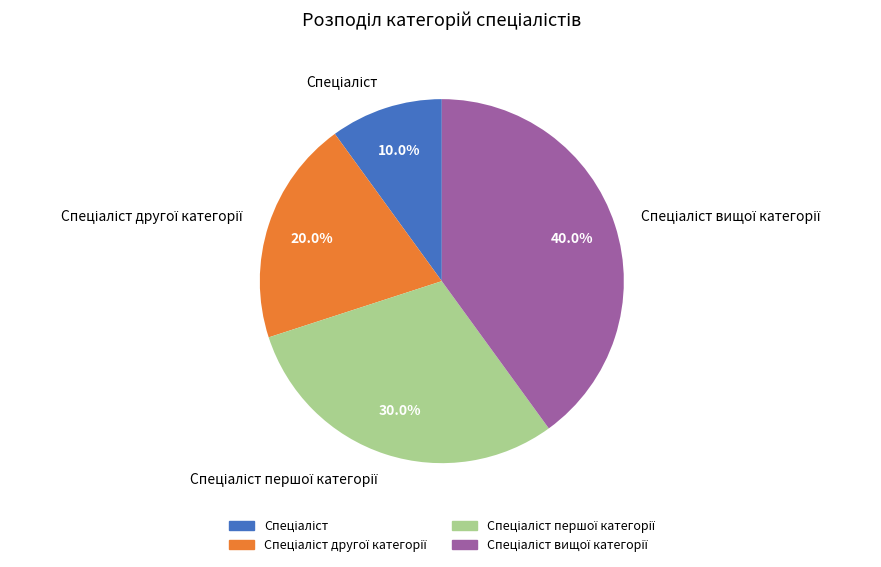

Is there a majority slice in this chart?

No